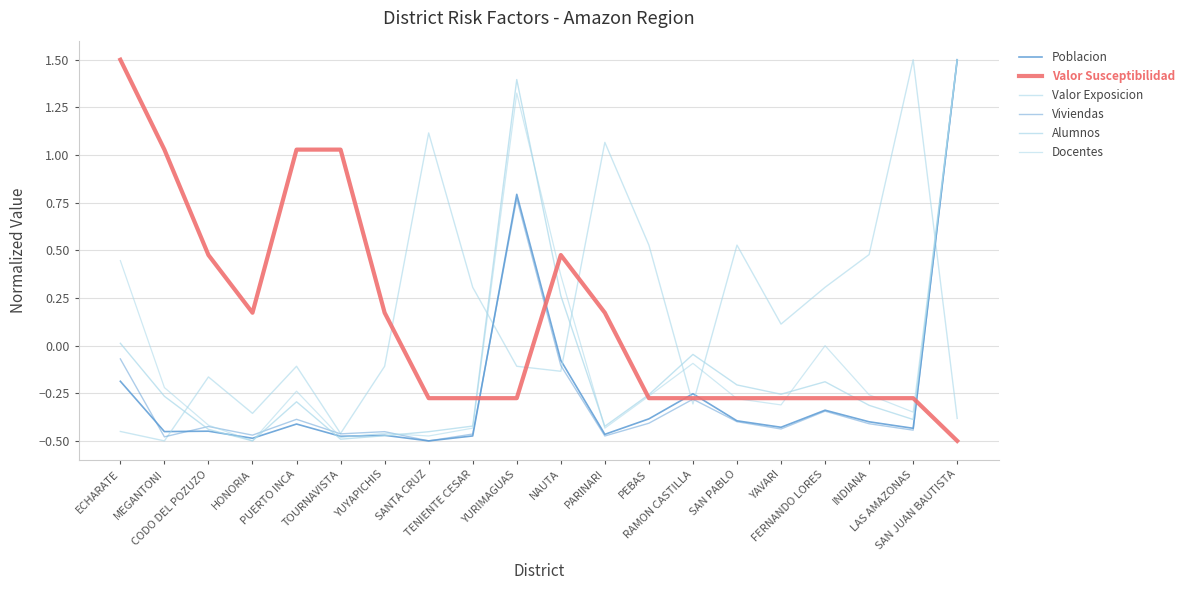

What value does the Alumnos series have at SANTA CRUZ?

-0.5